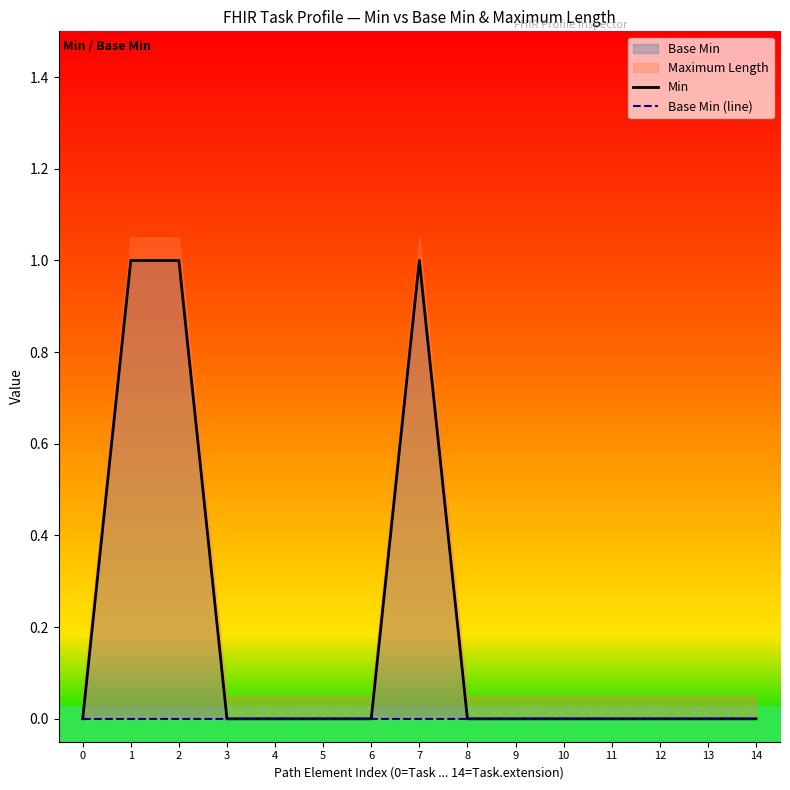

Reading left to right, list all the values displayed in this chart.

Min: 0=0	1=1	2=1	3=0	4=0	5=0	6=0	7=1	8=0	9=0	10=0	11=0	12=0	13=0	14=0
Base Min (line): 0=0	1=0	2=0	3=0	4=0	5=0	6=0	7=0	8=0	9=0	10=0	11=0	12=0	13=0	14=0